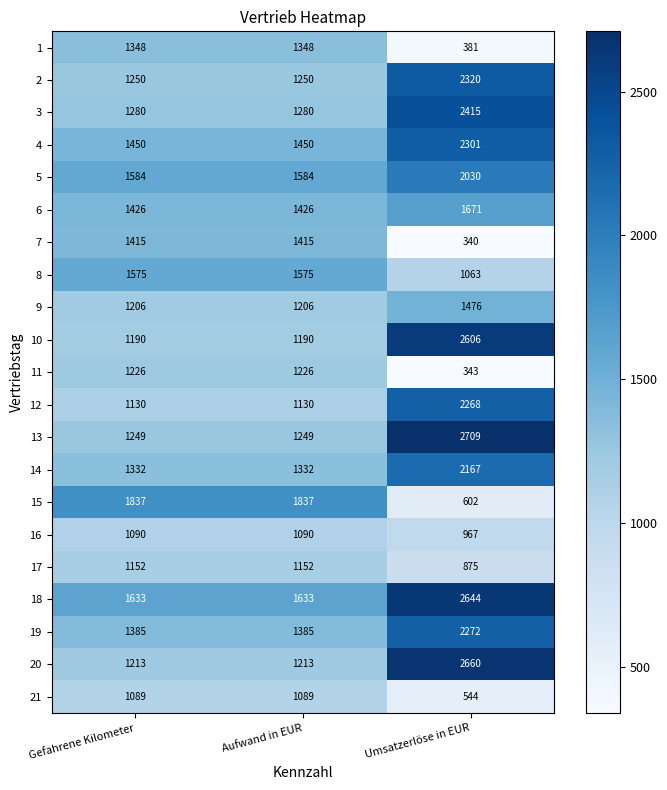

Is it true that 3 equals 2140 at Aufwand in EUR?

False